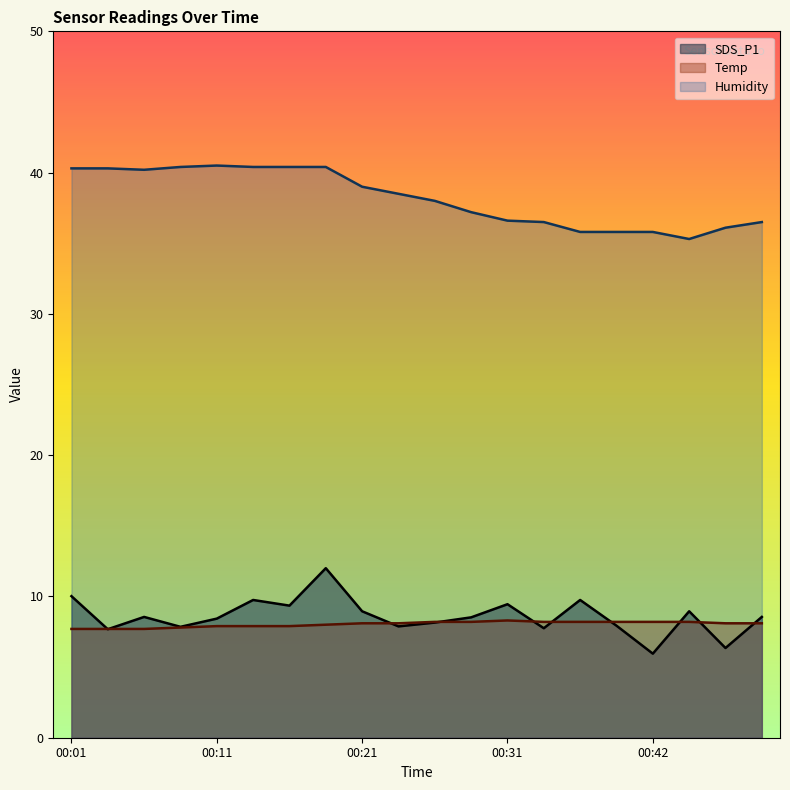

What is the difference between the Humidity values at 00:11 and 00:16?

0.1